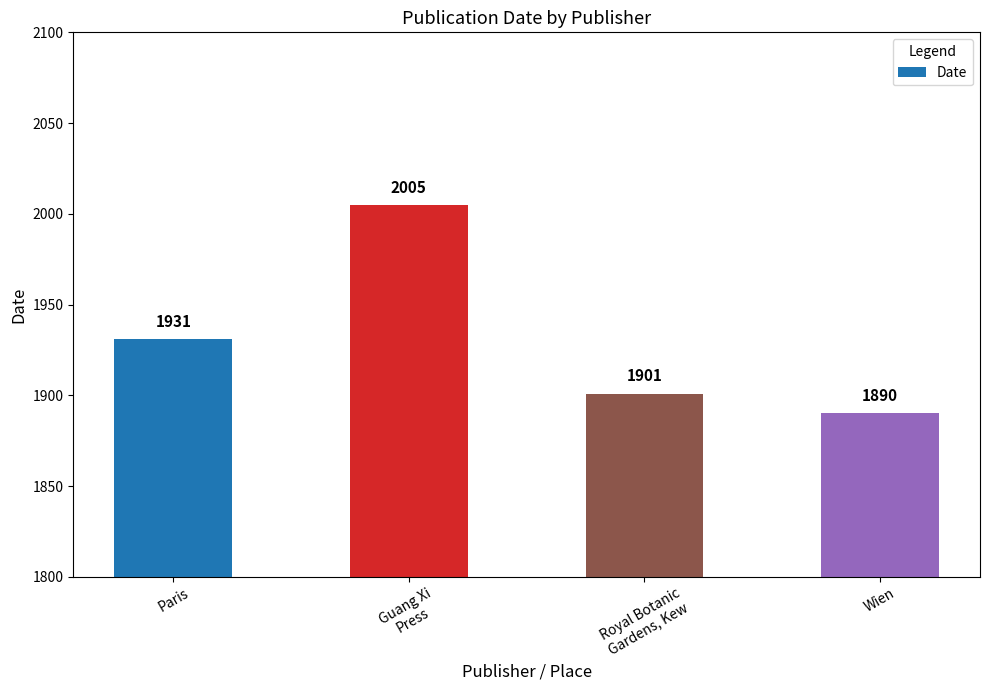

Where is the data nearest to the value 1947?

Paris